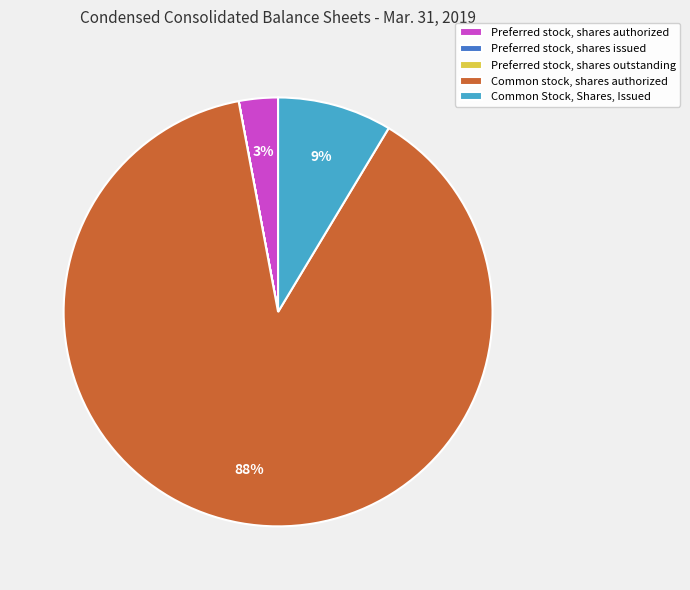

Is there a majority slice in this chart?

Yes